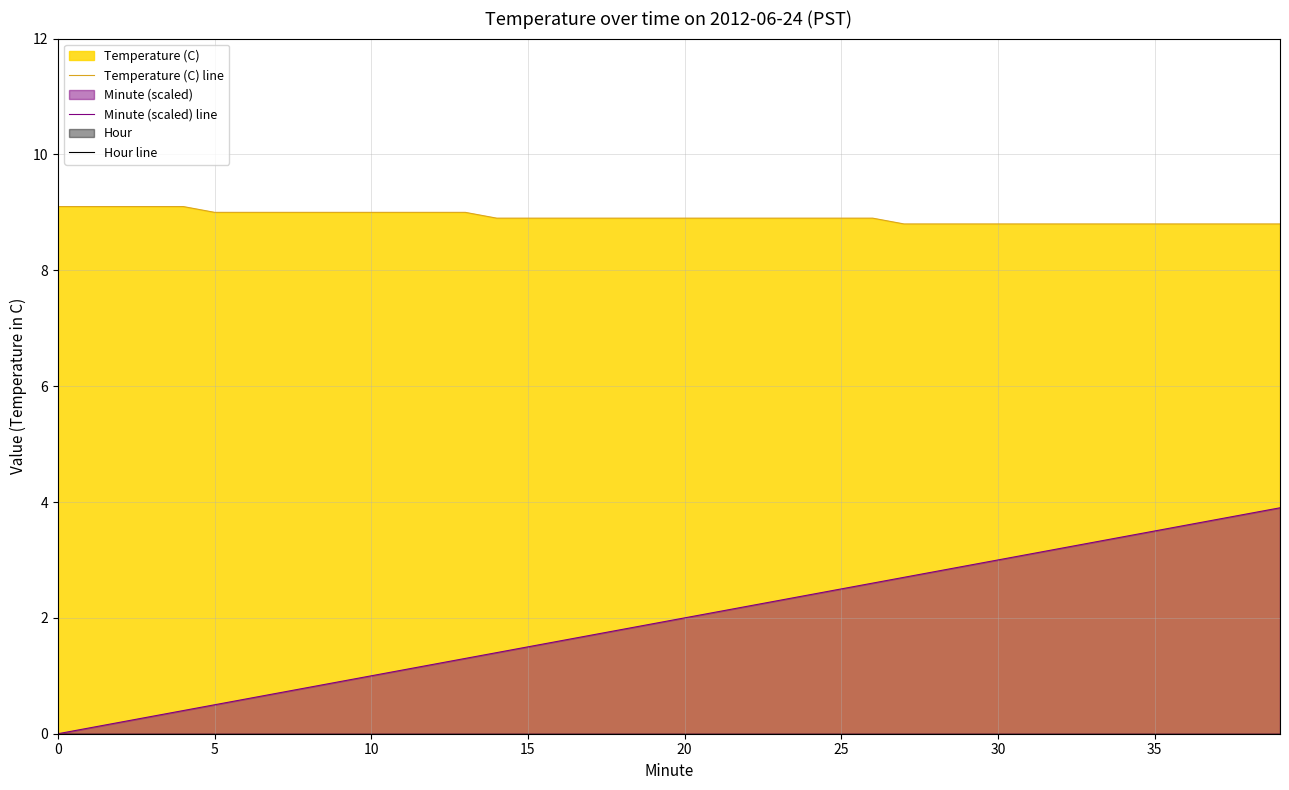

Which series has the largest range (max minus min)?

Minute (scaled) line